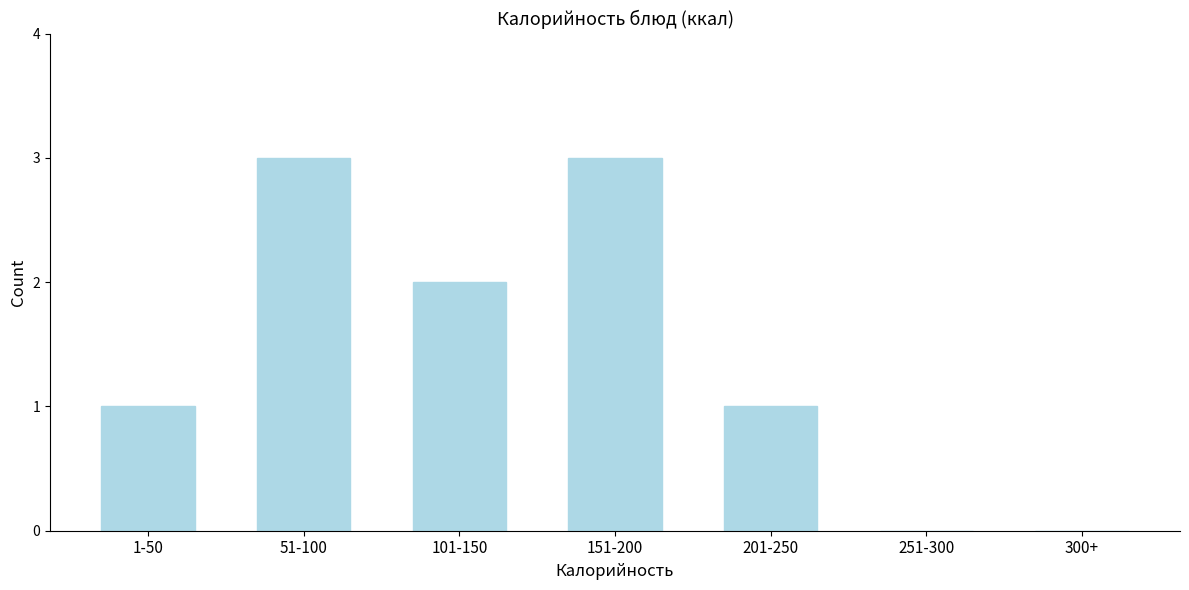

Reading right to left, list all the values displayed in this chart.

300+=0	251-300=0	201-250=1	151-200=3	101-150=2	51-100=3	1-50=1